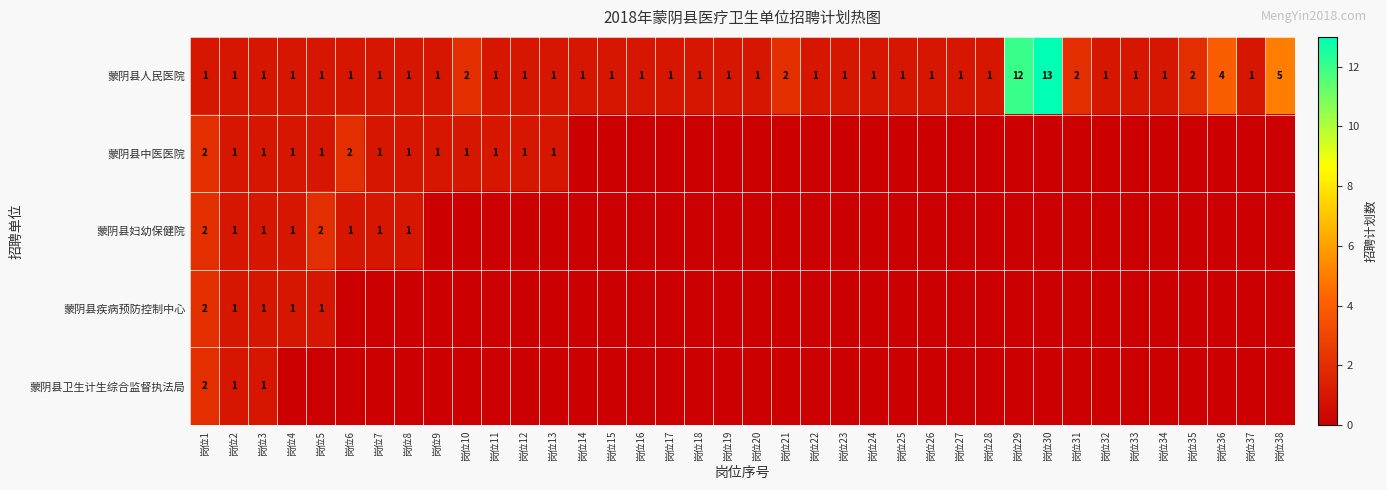

Count the number of categories in the chart.

38